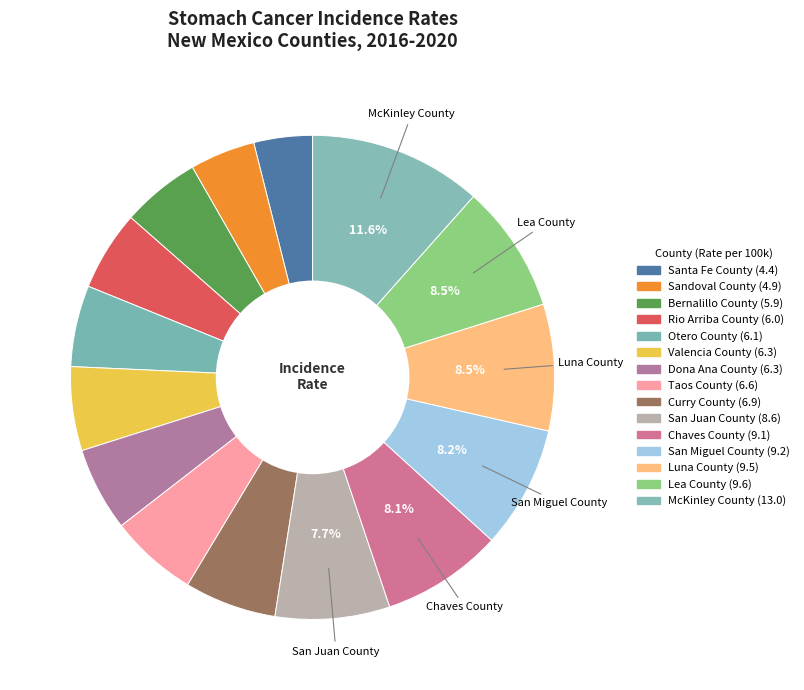

Combined, what portion of the pie is Chaves County and Rio Arriba County?

13.4%